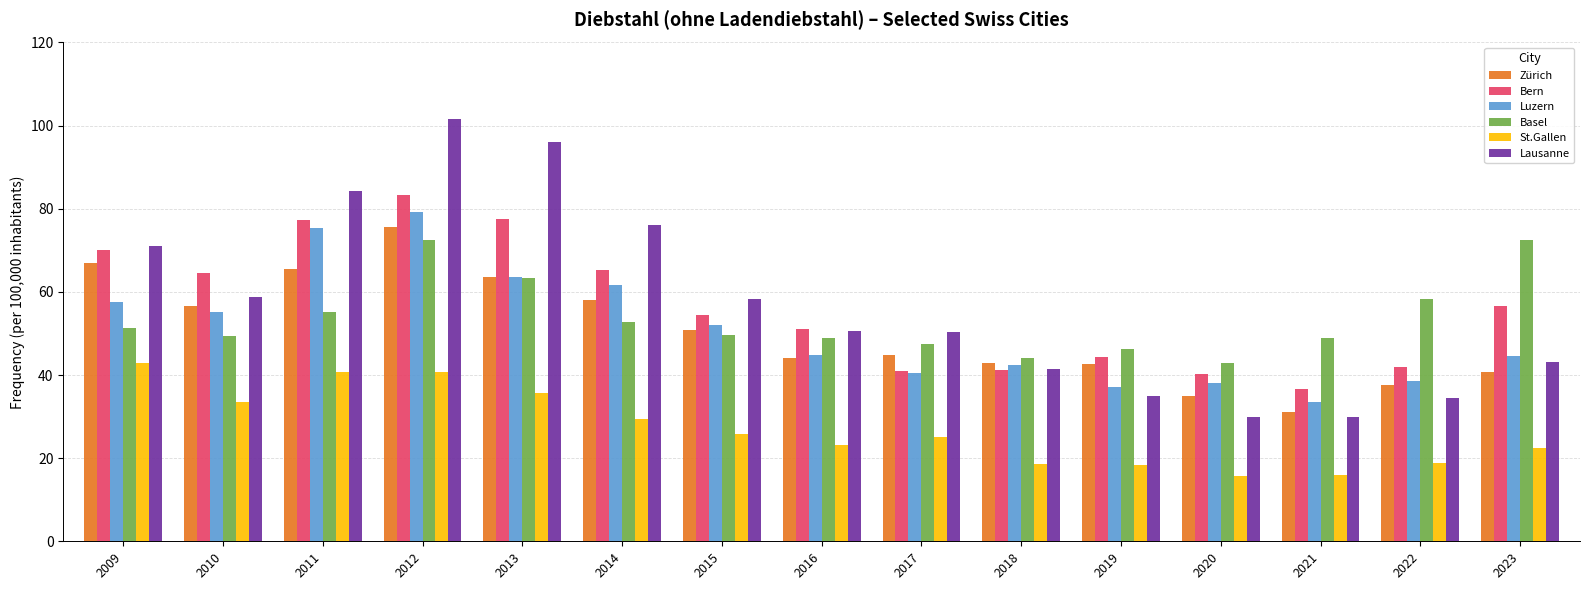

Are the bars horizontal?

No